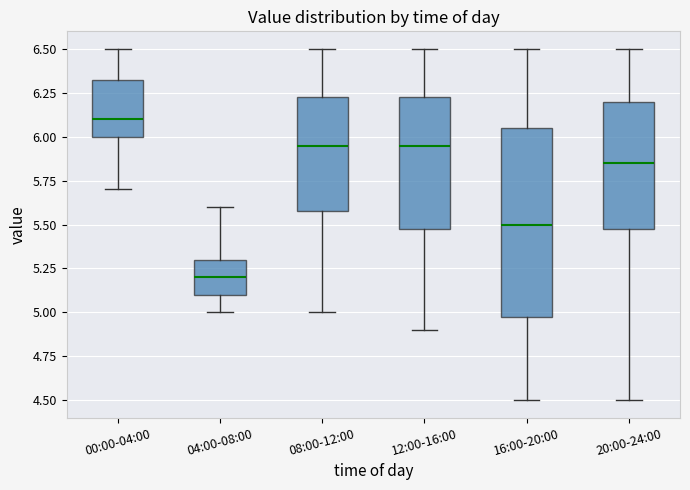

Reading left to right, read every box against the y-axis: the position of its median line, the range the box covers, and the ends of its whiskers. The values are not printed on the chart, so give them approximately, as read against the axis.

00:00-04:00: median 6.10, box 6.00 to 6.35, whiskers 5.70 to 6.50
04:00-08:00: median 5.20, box 5.10 to 5.30, whiskers 5.00 to 5.60
08:00-12:00: median 5.95, box 5.60 to 6.25, whiskers 5.00 to 6.50
12:00-16:00: median 5.95, box 5.50 to 6.25, whiskers 4.90 to 6.50
16:00-20:00: median 5.50, box 5.00 to 6.05, whiskers 4.50 to 6.50
20:00-24:00: median 5.85, box 5.50 to 6.20, whiskers 4.50 to 6.50